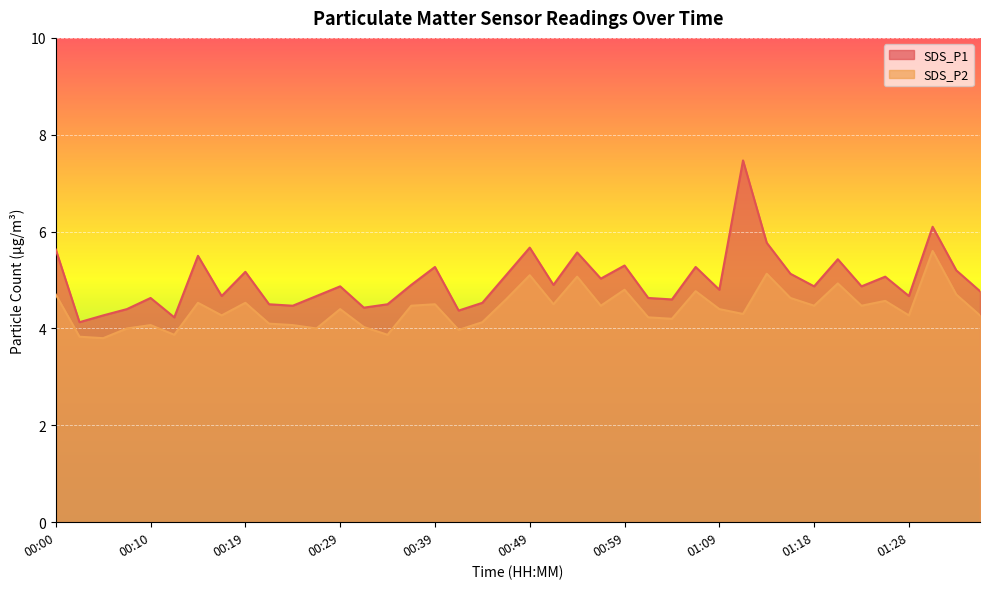

What is the smallest value displayed?

3.8